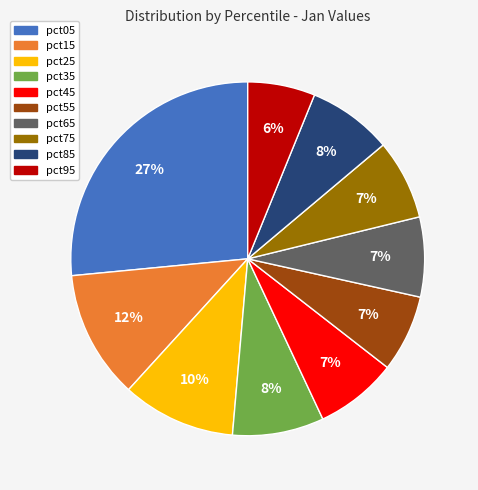

Does any single category account for the majority?

No